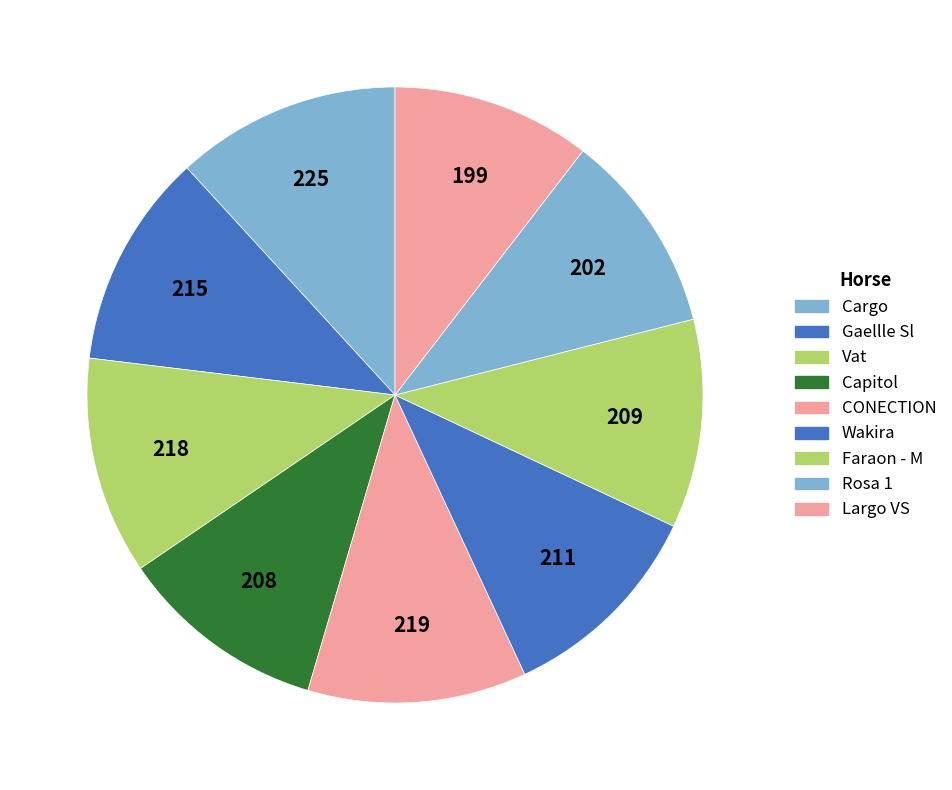

How many slices are in this pie chart?

9